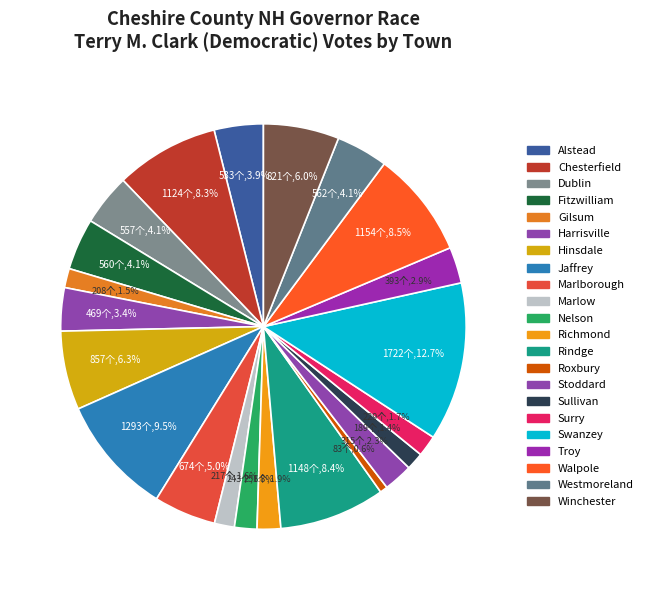

Approximately how many times larger is the value at Alstead compared to Winchester?

0.6